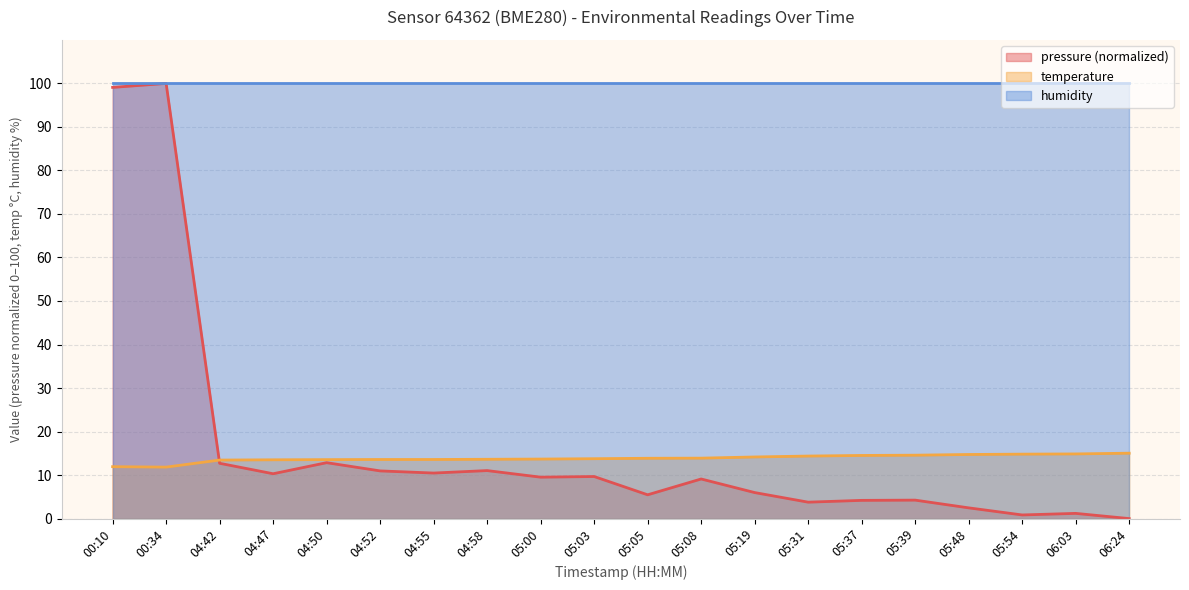

True or false: pressure has a value of 10.3 at 04:47.

True